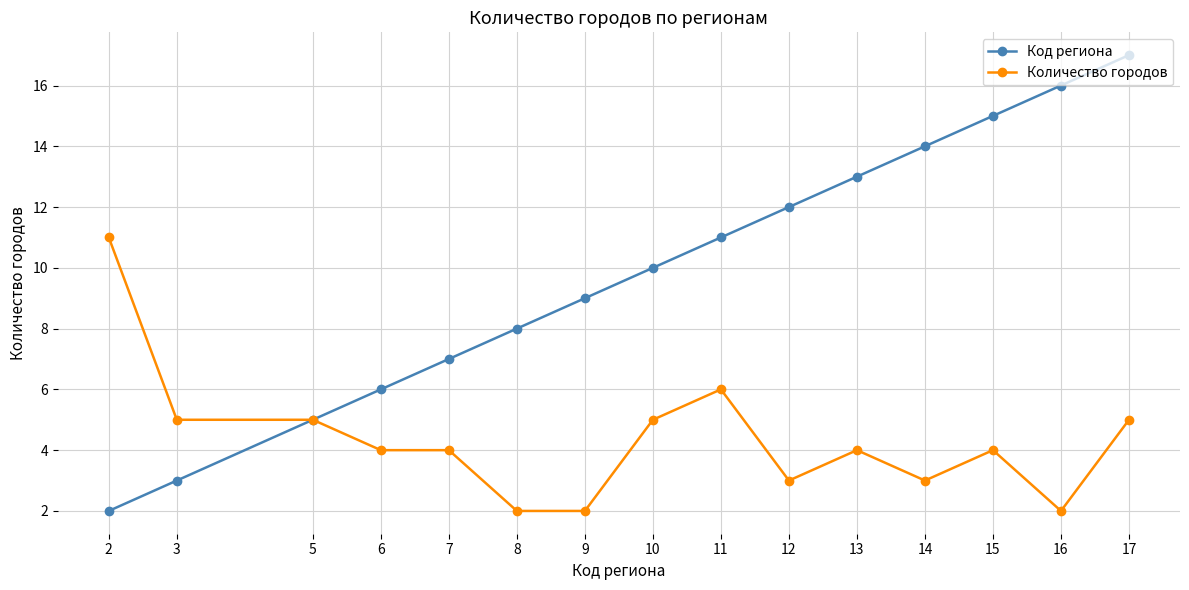

What value does the Код региона series have at 3, to the nearest 5?

5